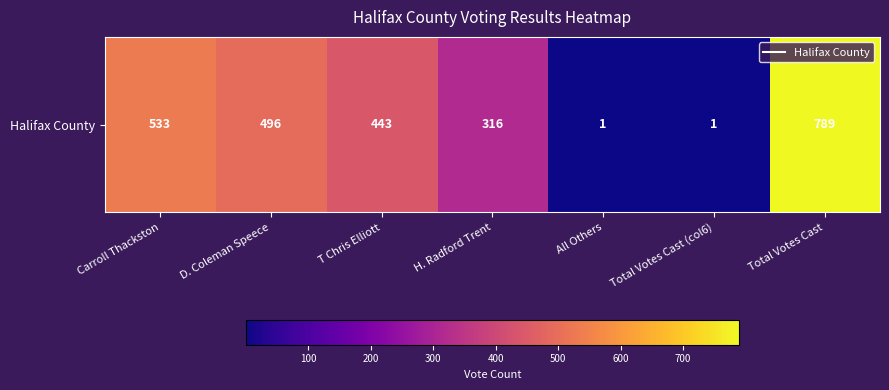

What is the change in value from T Chris Elliott to All Others?

-442